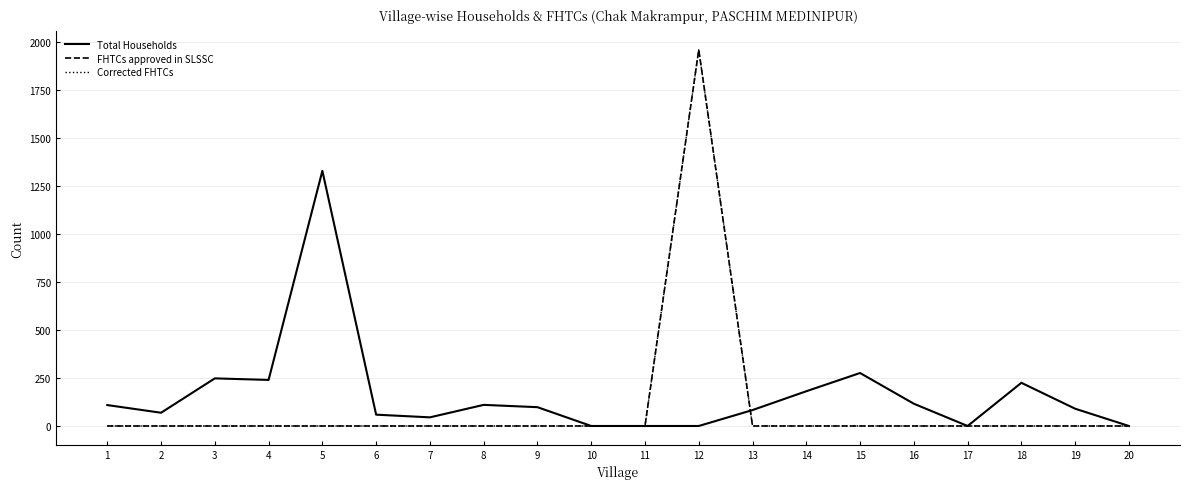

Is this an area chart (filled region under the line)?

No